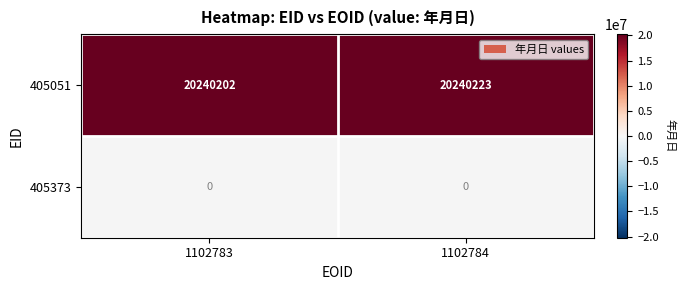

The value of 405051 at 1102784 is 4883711. True or false?

False